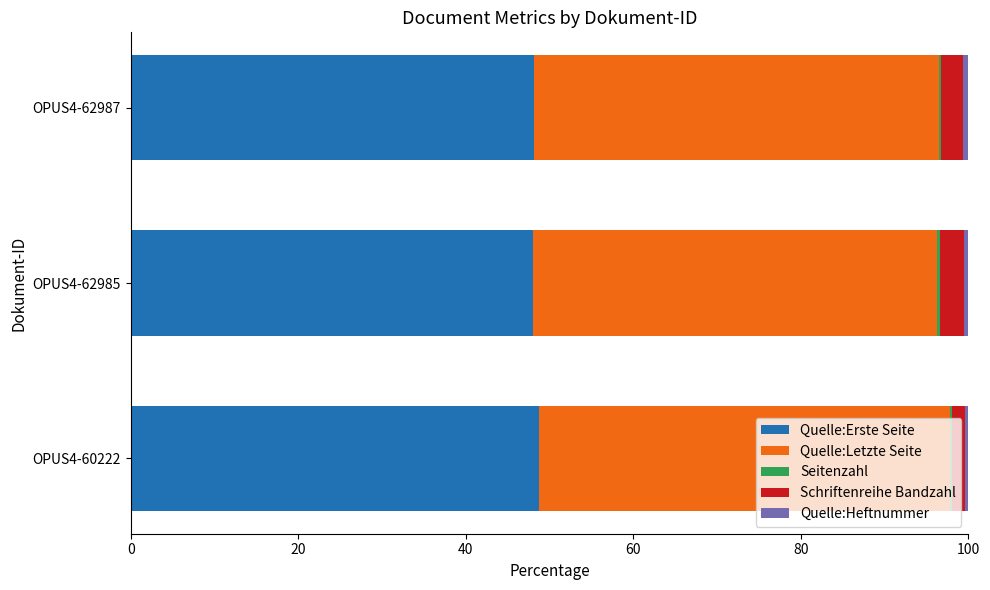

True or false: Quelle:Erste Seite has a value of 48.2 at OPUS4-62987.

True